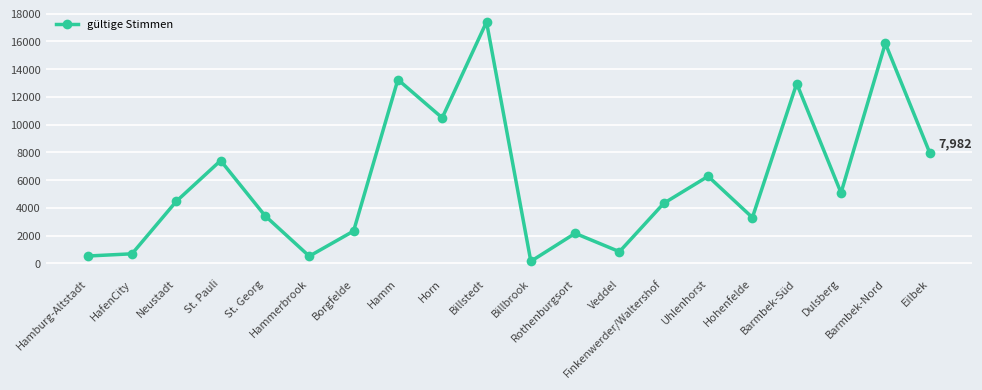

True or false: the data has more than 1 interior local peaks.

True